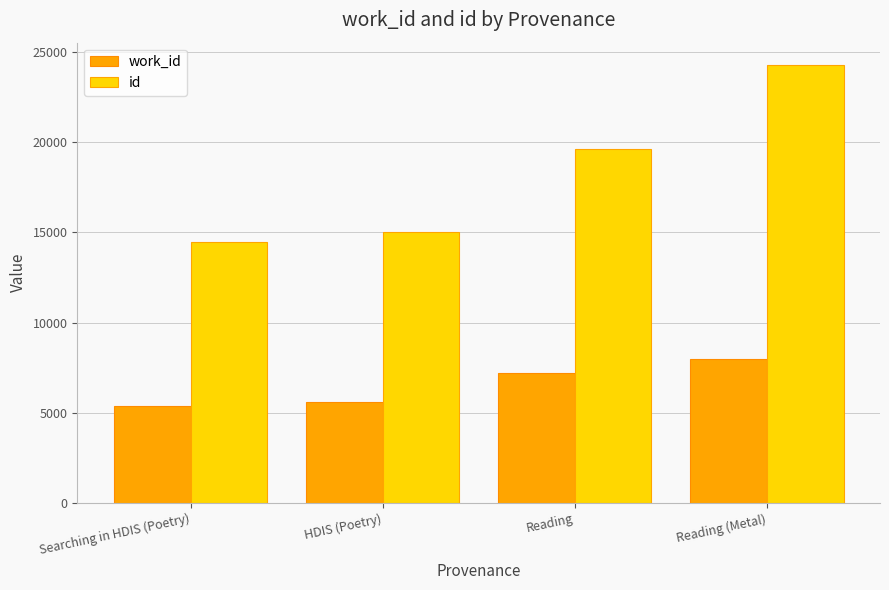

What is the maximum value shown in the chart?

24301